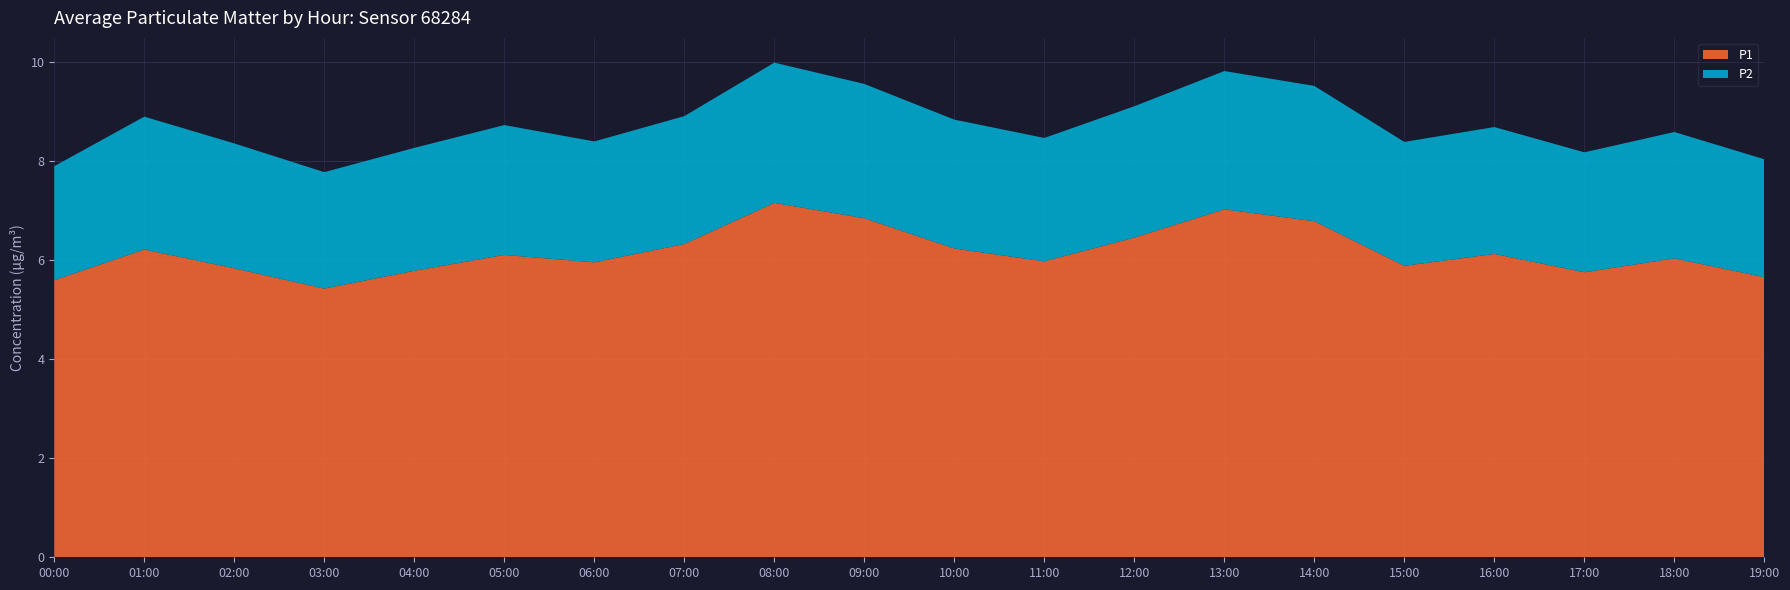

Reading left to right, extract all data points from this chart.

P1: 5.6	6.2	5.8	5.4	5.8	6.1	6.0	6.3	7.2	6.8	6.2	6.0	6.5	7.0	6.8	5.9	6.1	5.8	6.0	5.7
P2: 2.3	2.7	2.5	2.4	2.5	2.6	2.4	2.6	2.8	2.7	2.6	2.5	2.6	2.8	2.7	2.5	2.6	2.4	2.5	2.4